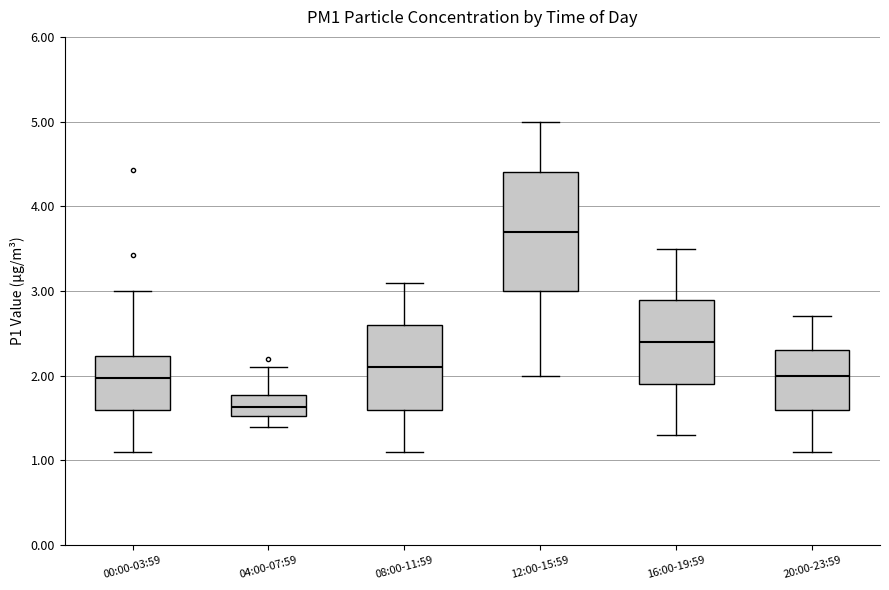

Where is the upper edge of the box for 16:00-19:59 on the y-axis? The values are not printed on the chart, so give them approximately, as read against the axis.

2.9